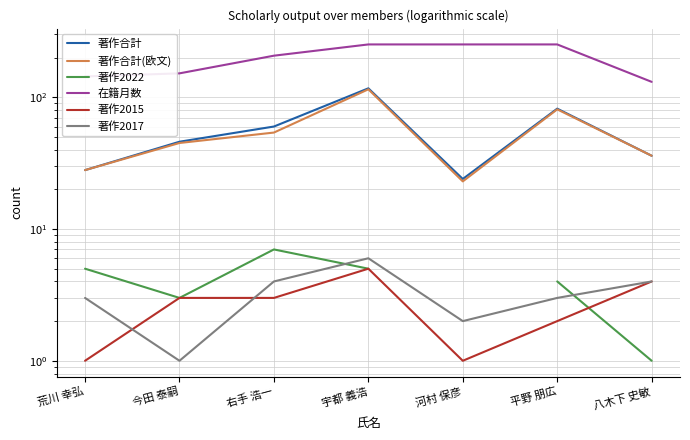

At how many categories does at least one series exceed 233?

3